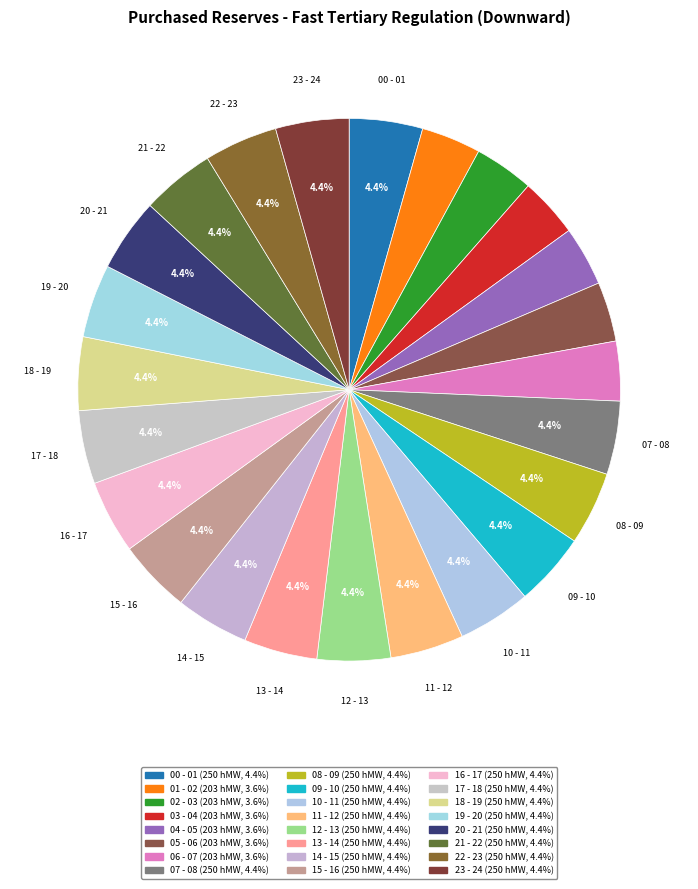

Which category has the biggest portion of the pie?

00 - 01